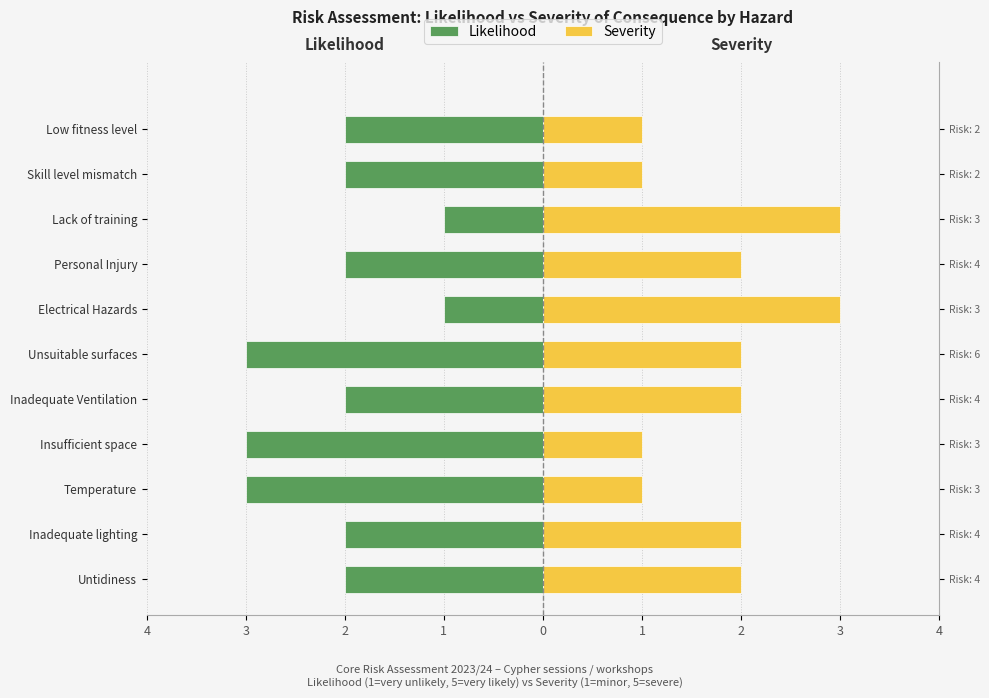

Reading left to right, list all the values displayed in this chart.

Likelihood: -2	-2	-3	-3	-2	-3	-1	-2	-1	-2	-2
Severity: 2	2	1	1	2	2	3	2	3	1	1